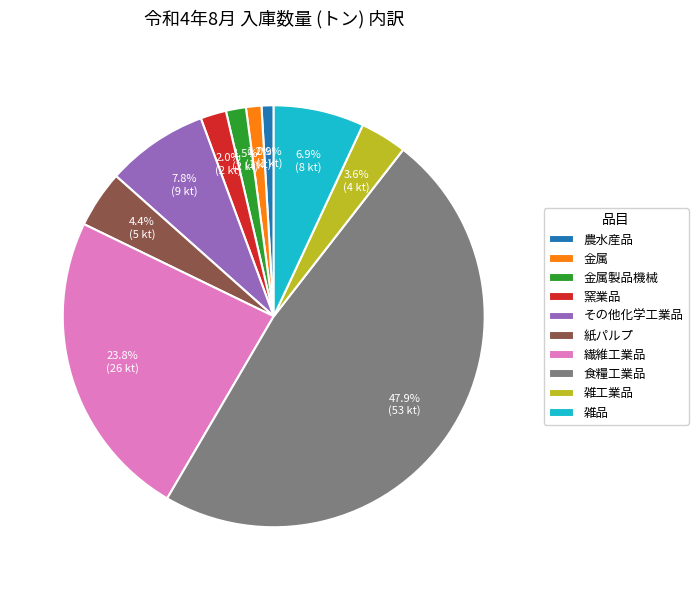

Is there a majority slice in this chart?

No